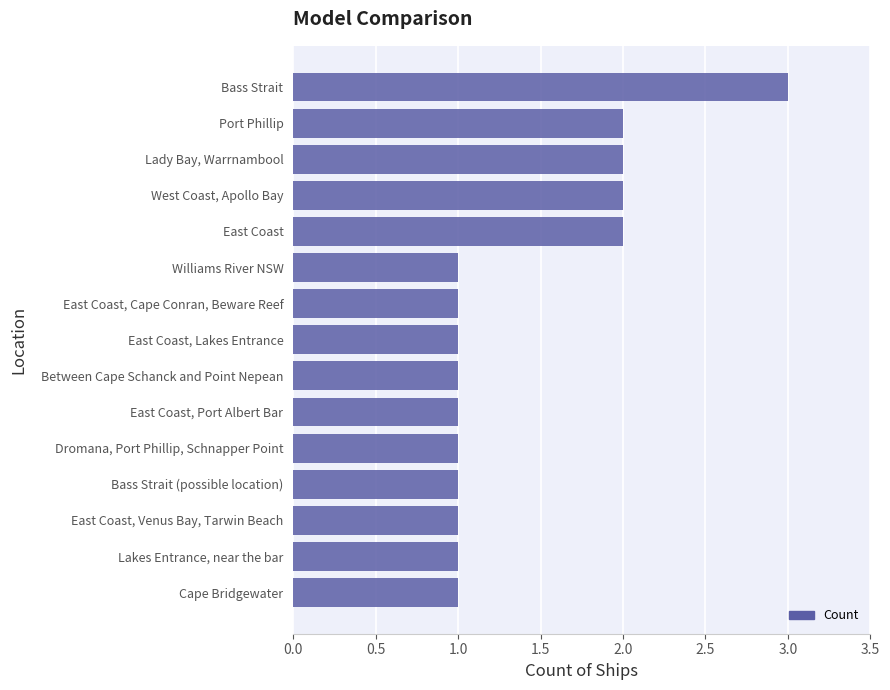

What is the difference between the maximum and second lowest values?

2